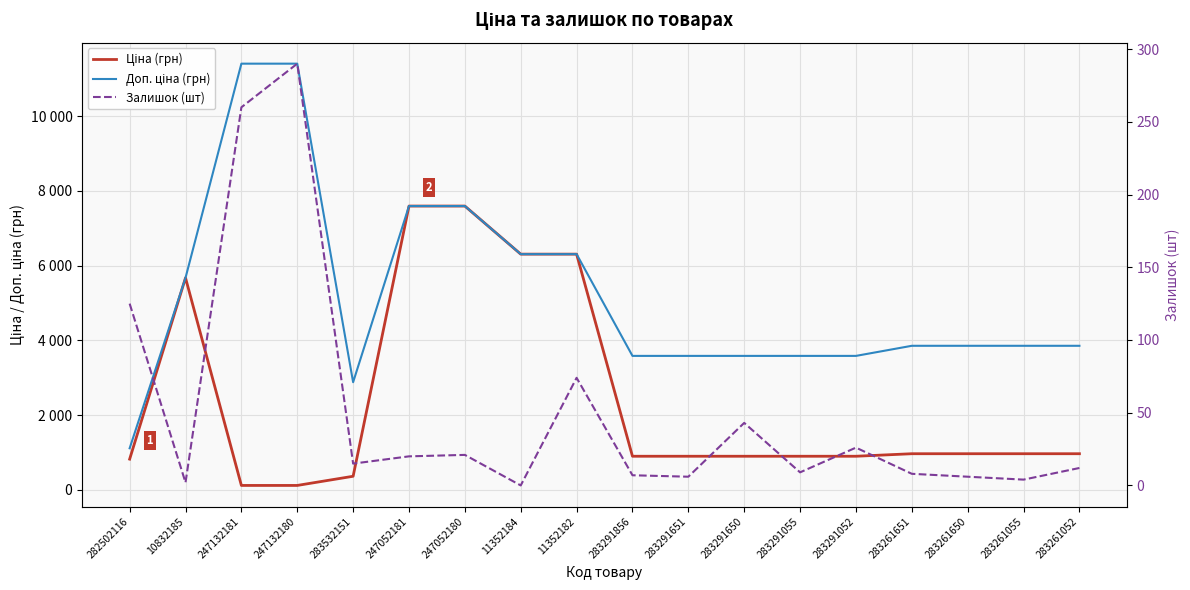

At which label is Ціна (грн) closest to 3855?

10832185